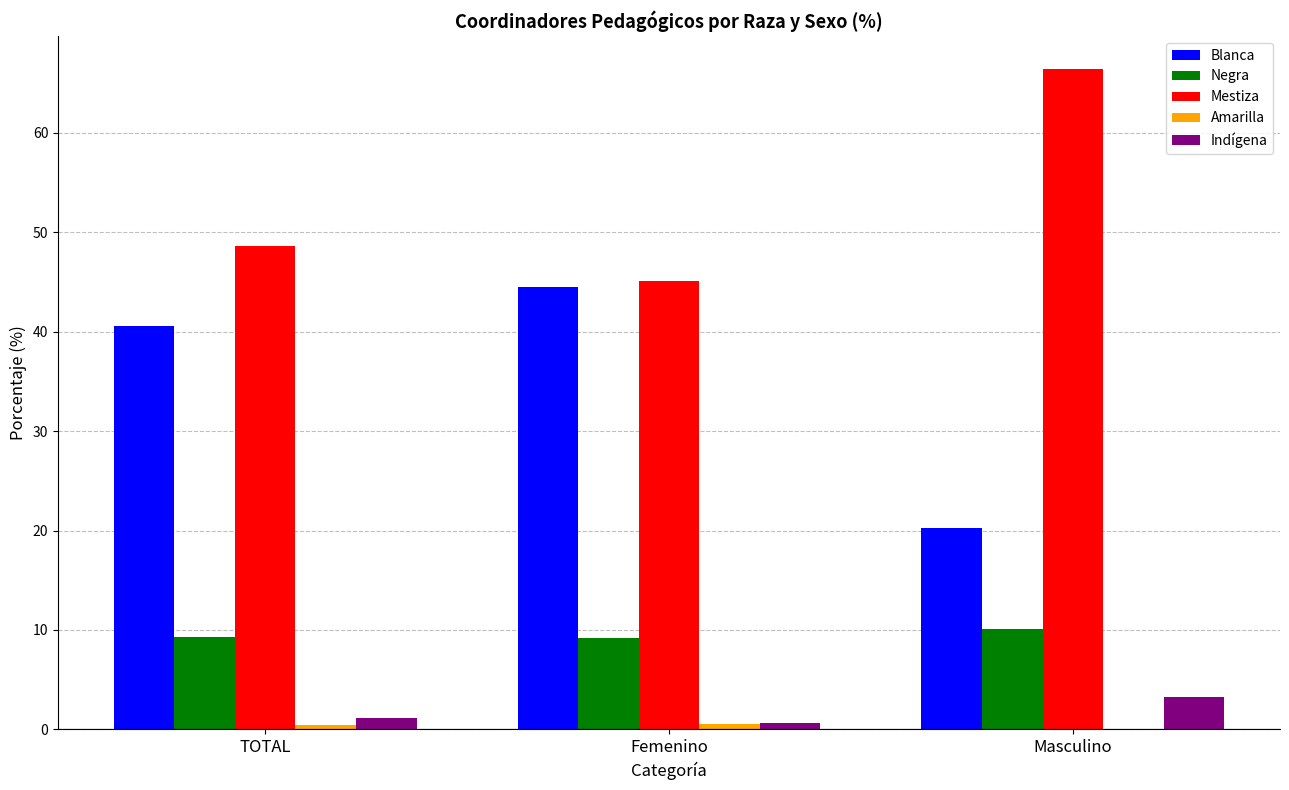

Is the value of Indígena at Femenino greater than the value of Mestiza at Masculino?

No